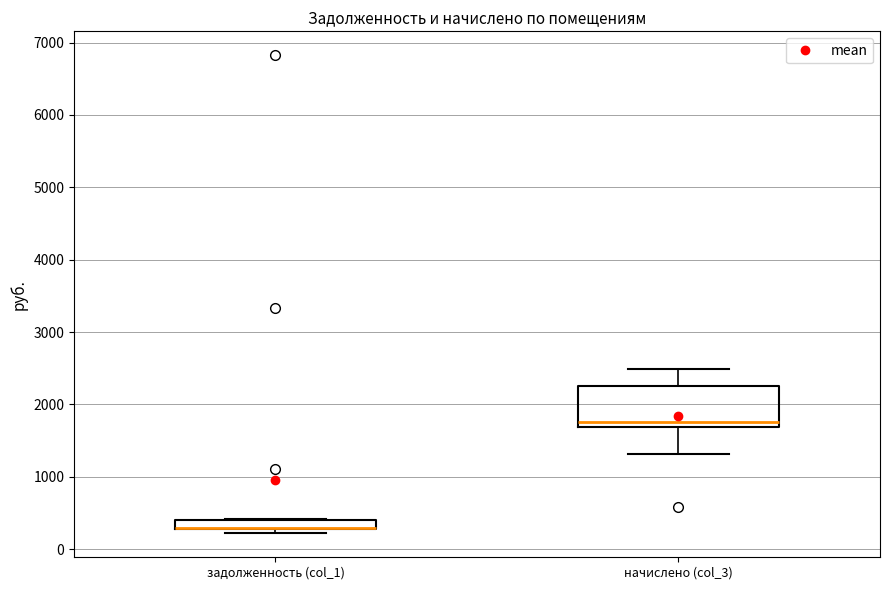

Where is the lower edge of the box for задолженность (col_1) on the y-axis? The values are not printed on the chart, so give them approximately, as read against the axis.

300